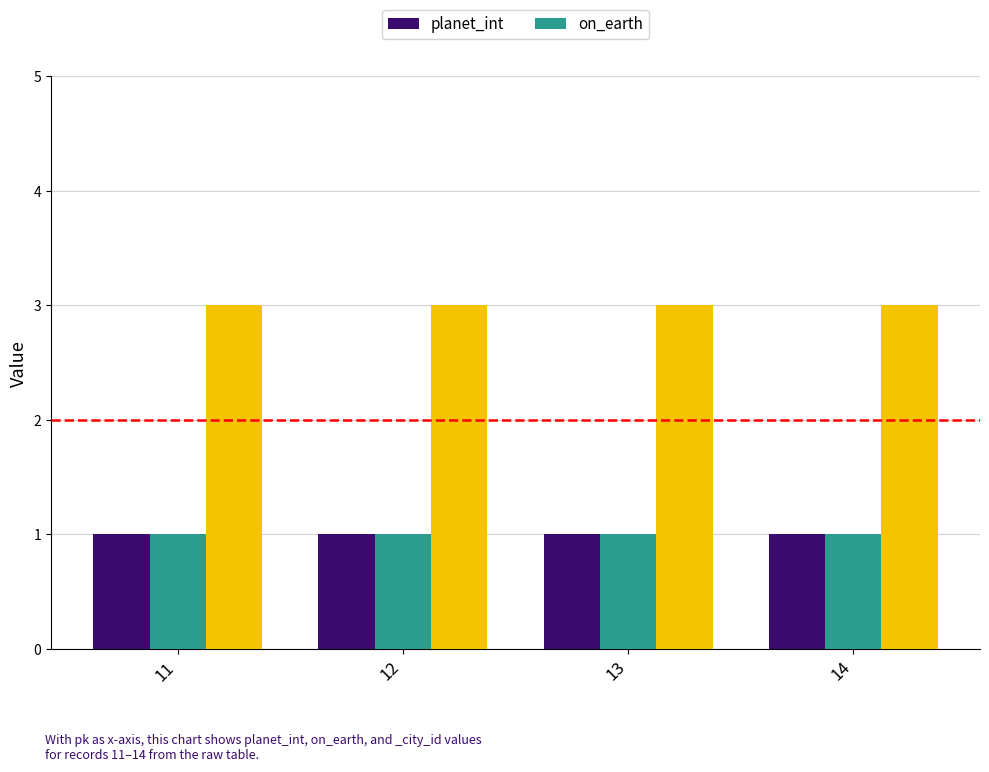

At which category is the sum across all series the highest?

11